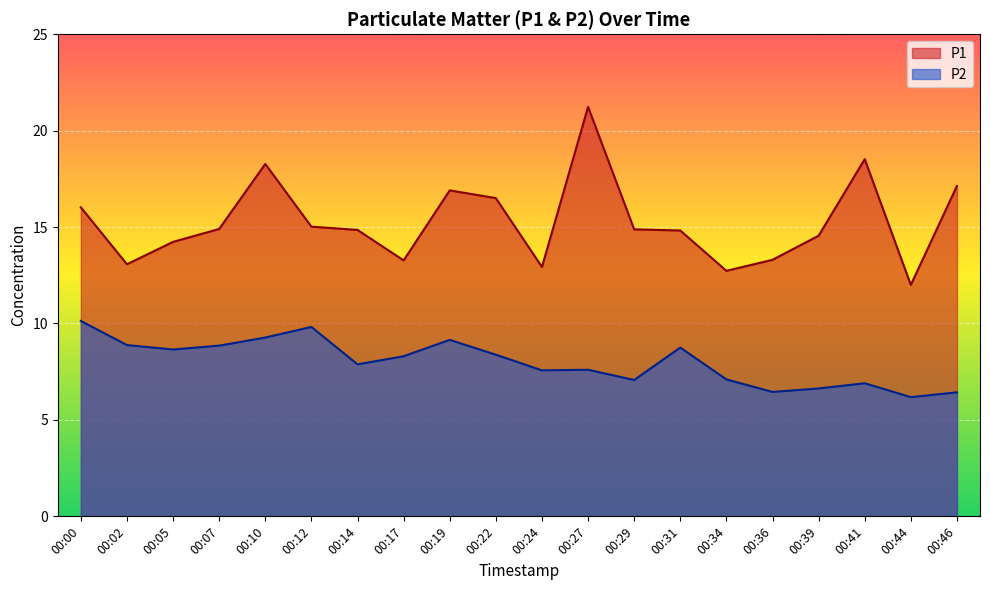

Between 00:14 and 00:00, which is larger?

00:00